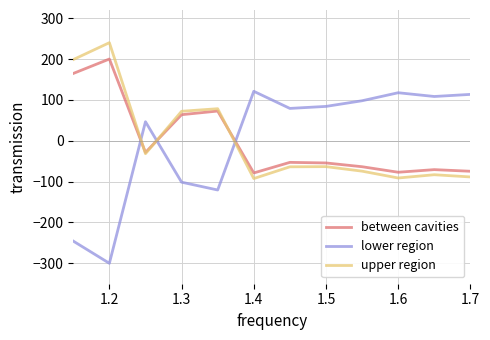

Which series has the largest range (max minus min)?

lower region